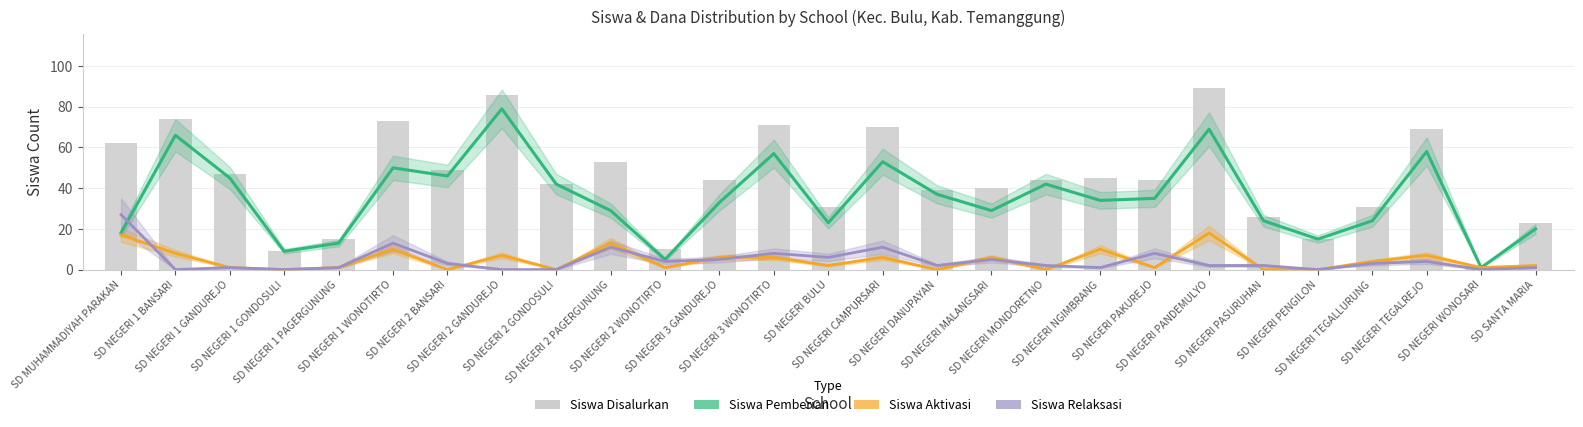

What is the difference between the Siswa Aktivasi values at SD NEGERI 2 PAGERGUNUNG and SD NEGERI WONOSARI?

12